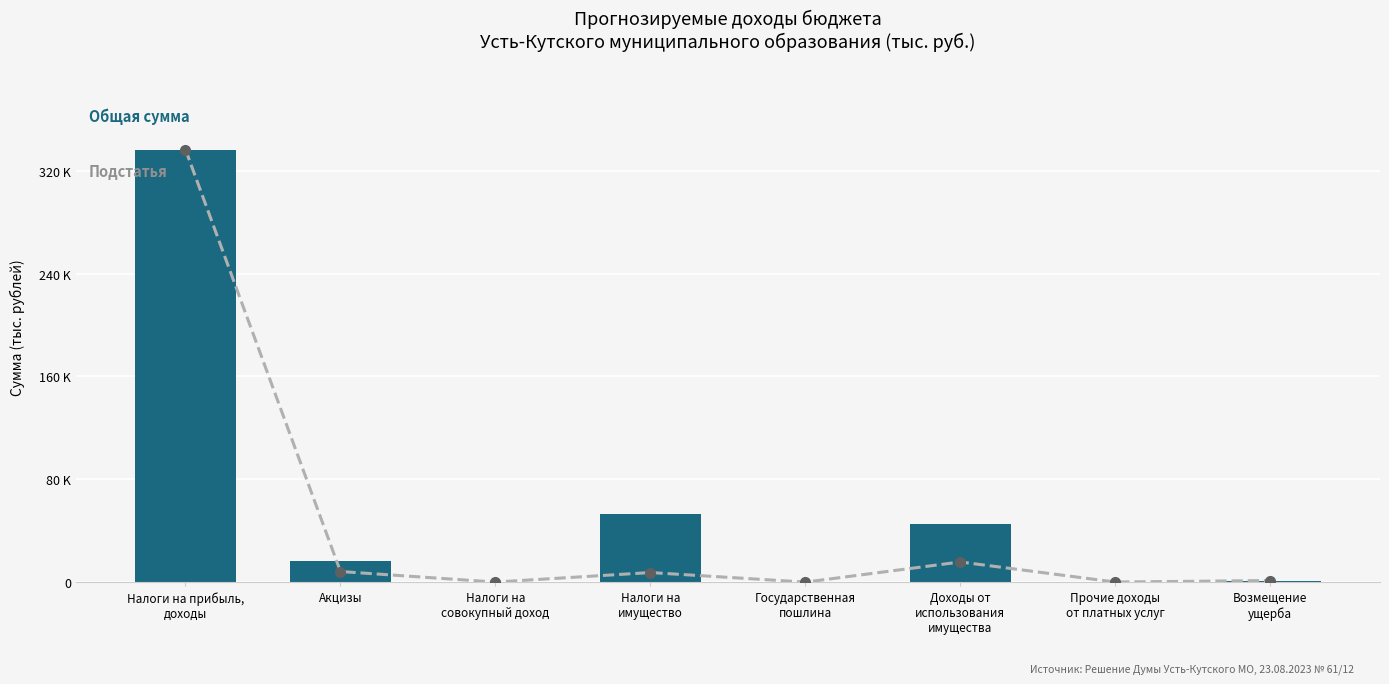

Reading left to right, list all the values displayed in this chart.

Подстатья (тыс. руб.): Налоги на прибыль,
доходы=336579.2	Акцизы=8253.9	Налоги на
совокупный доход=33.8	Налоги на
имущество=7453.0	Государственная
пошлина=3.2	Доходы от
использования
имущества=15690.8	Прочие доходы
от платных услуг=54.5	Возмещение
ущерба=1244.8
Сумма (тыс. руб.): Налоги на прибыль,
доходы=336579.2	Акцизы=16074.9	Налоги на
совокупный доход=33.8	Налоги на
имущество=52709.6	Государственная
пошлина=3.2	Доходы от
использования
имущества=45232.9	Прочие доходы
от платных услуг=54.5	Возмещение
ущерба=1244.8